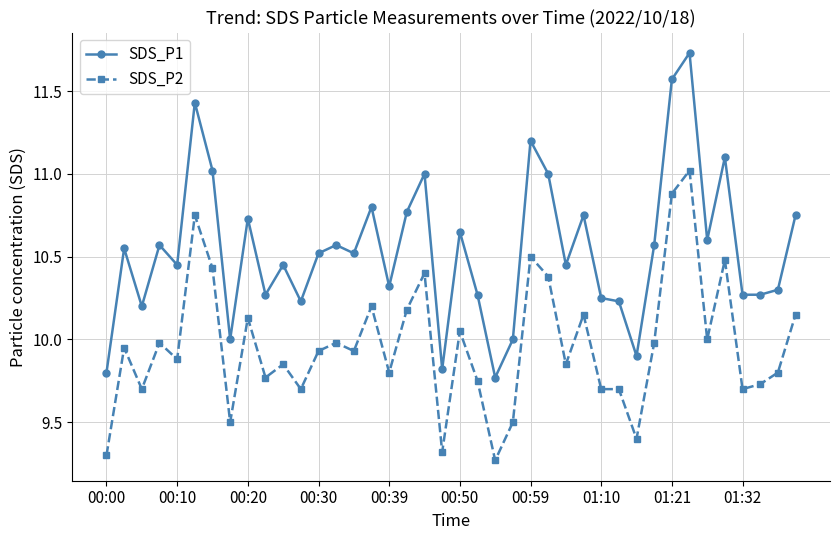

What is the maximum value for SDS_P2?

11.0